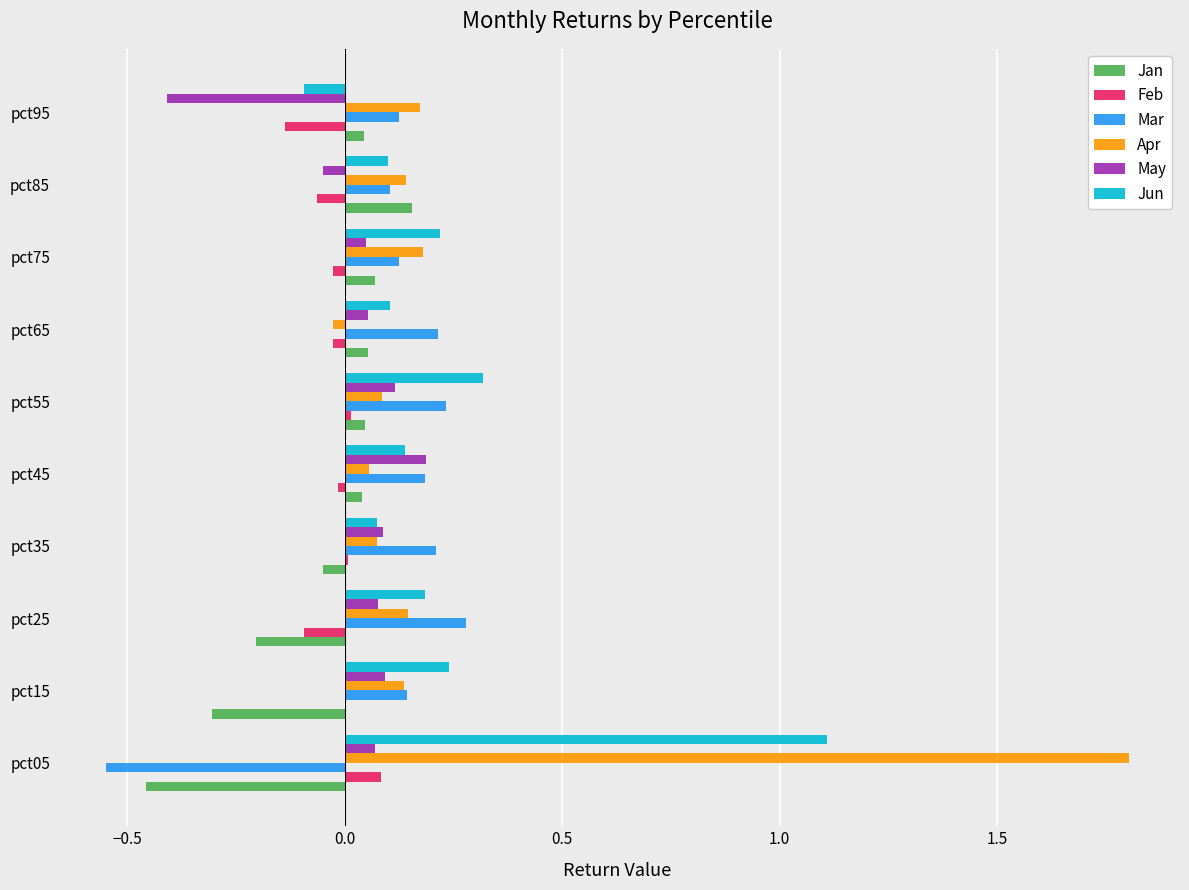

What is the maximum value for Jun?

1.1